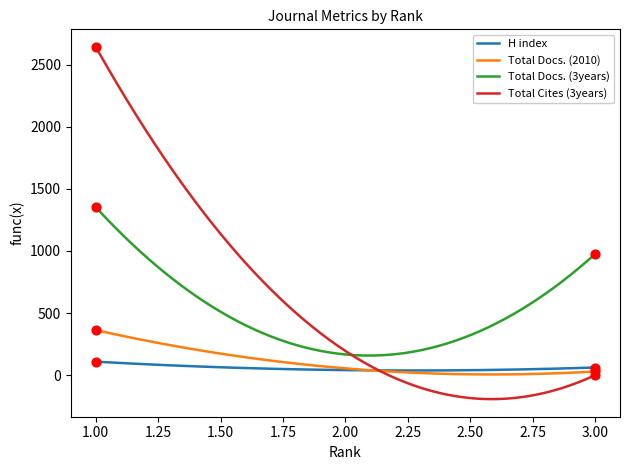

What is the maximum value shown in the chart?

2642.0